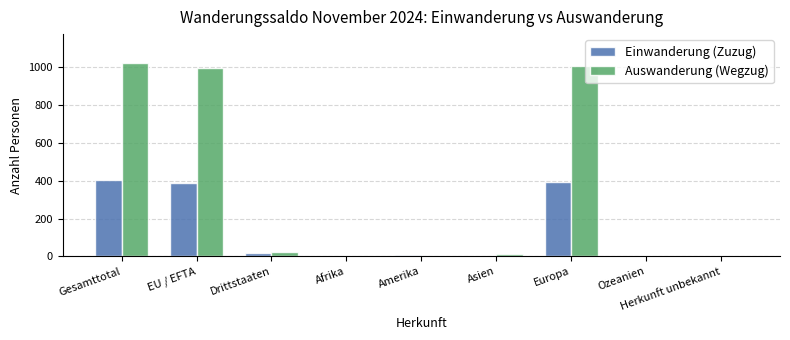

True or false: Einwanderung (Zuzug) has a value of 0 at Ozeanien.

True